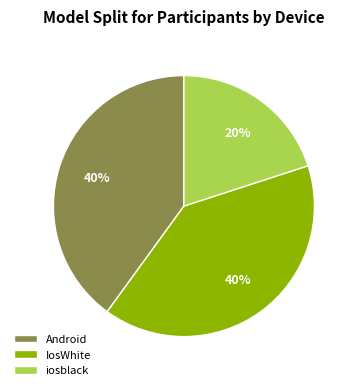

Is it true that Android is 54% of the pie?

False